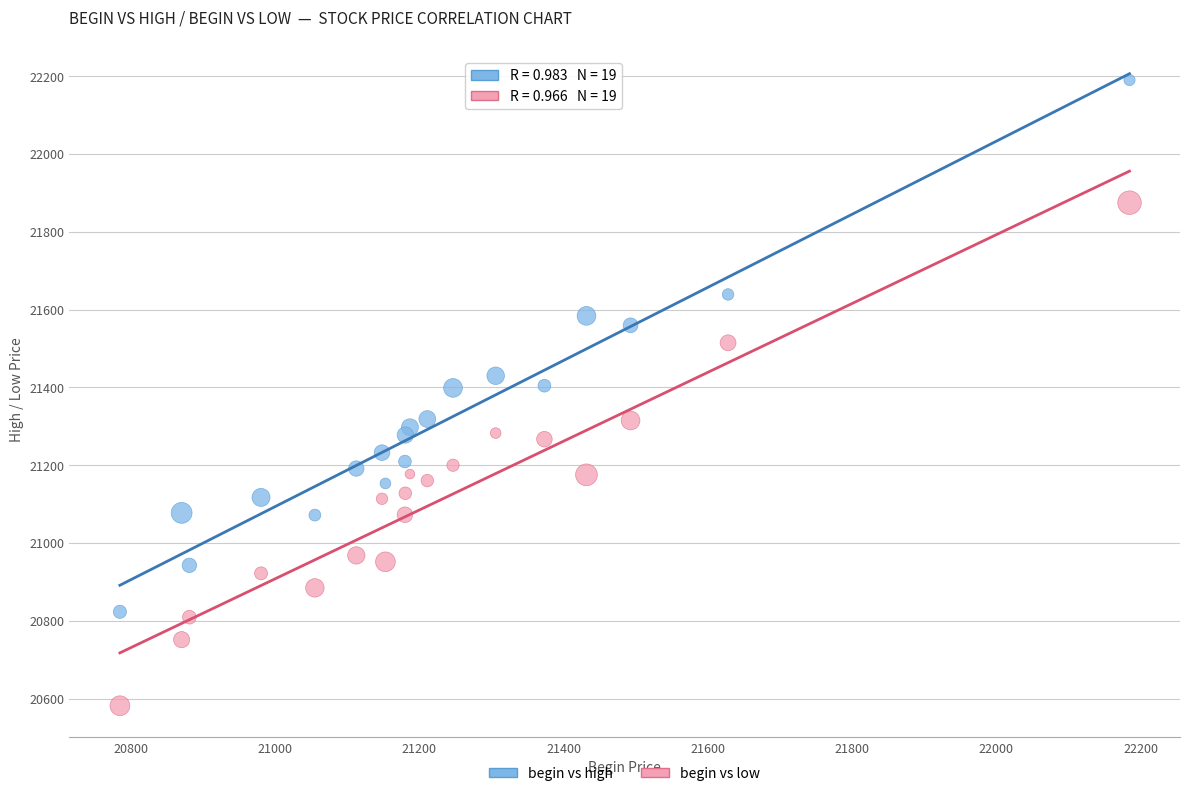

Which series has the widest spread of Y values?

begin vs high